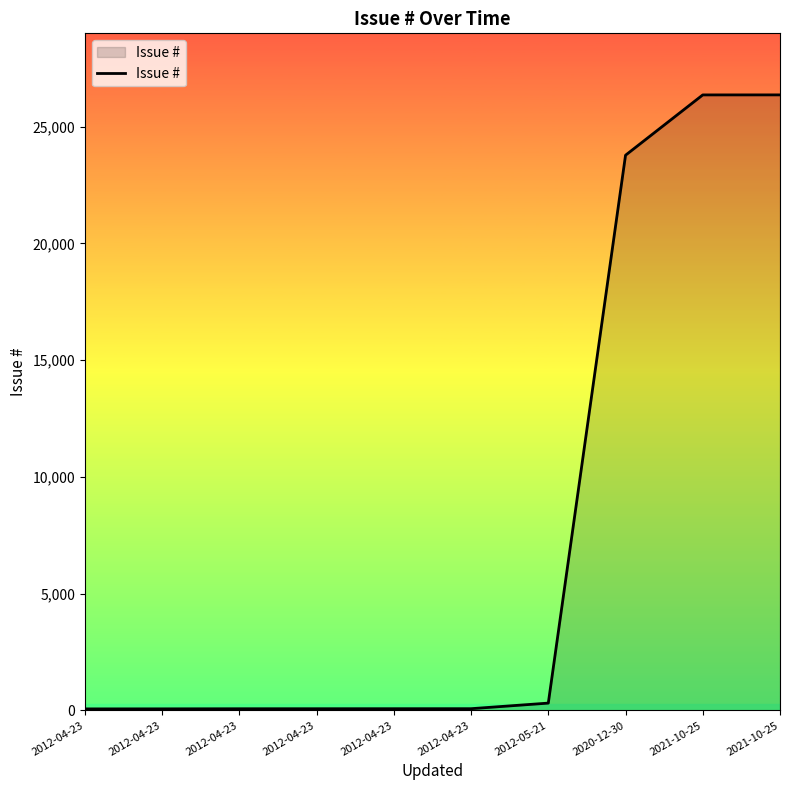

What is the minimum value shown in the chart?

66